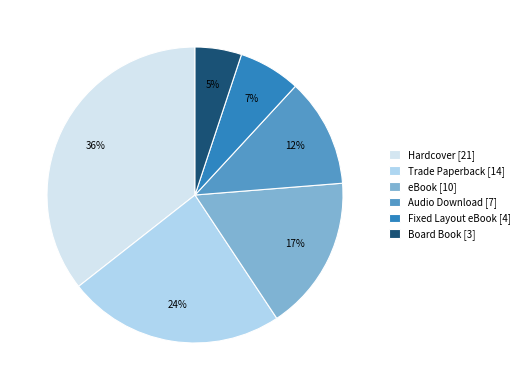

To the nearest percent, what is the average slice percentage?

17%